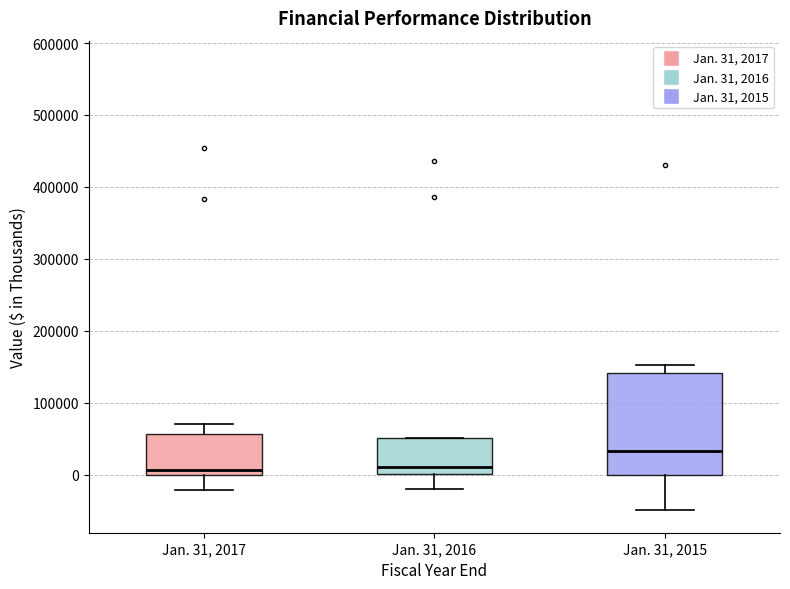

Which box's median line is the highest?

Jan. 31, 2015